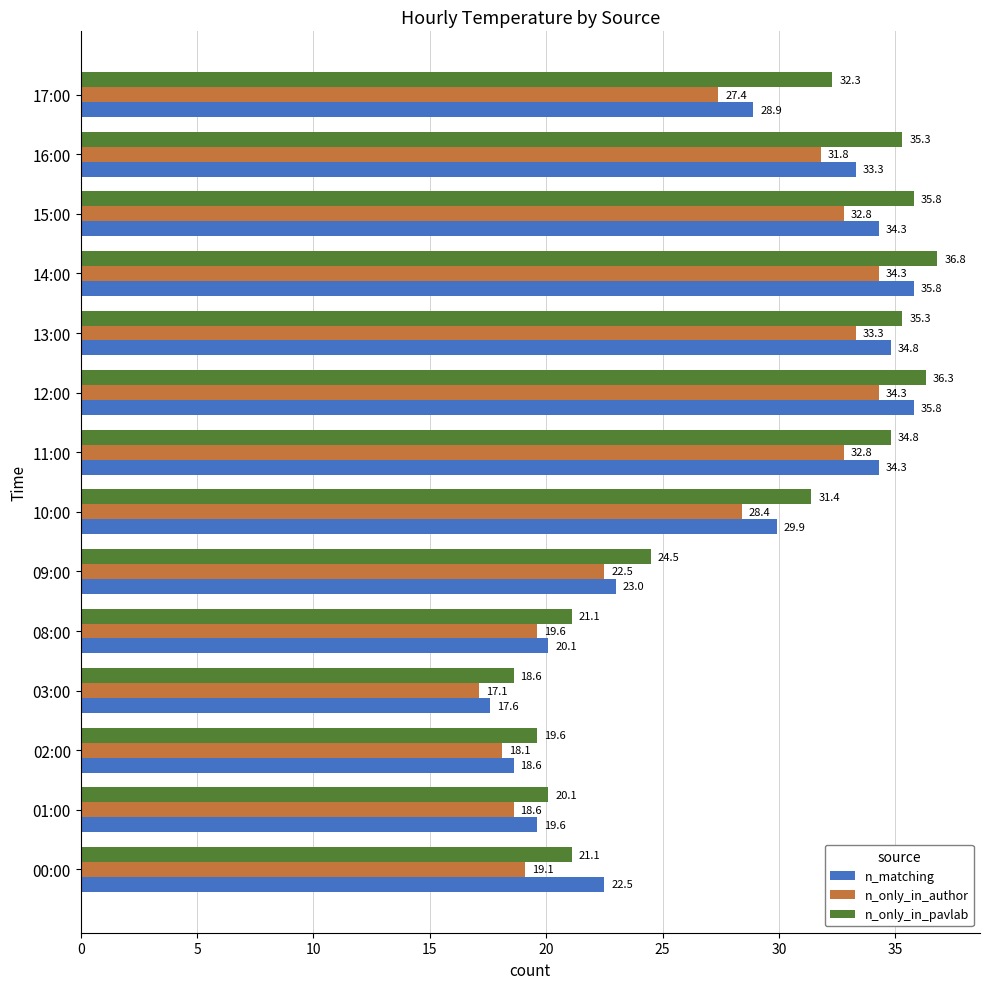

Which series changed the most between 08:00 and 17:00?

n_only_in_pavlab